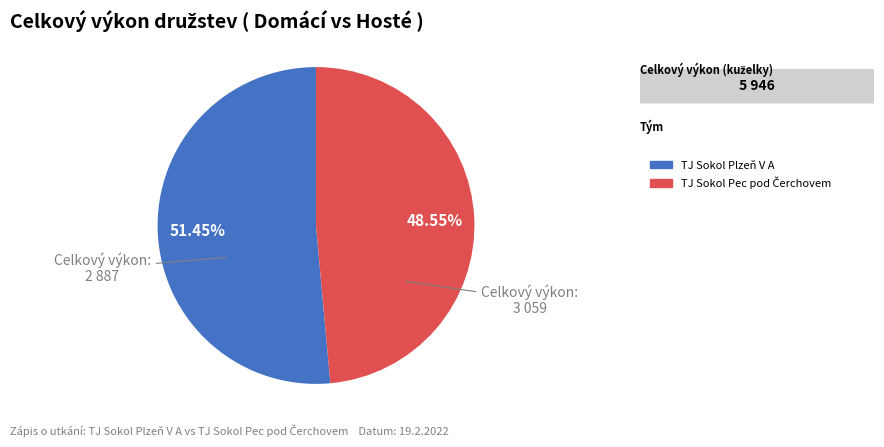

Is there a majority slice in this chart?

Yes